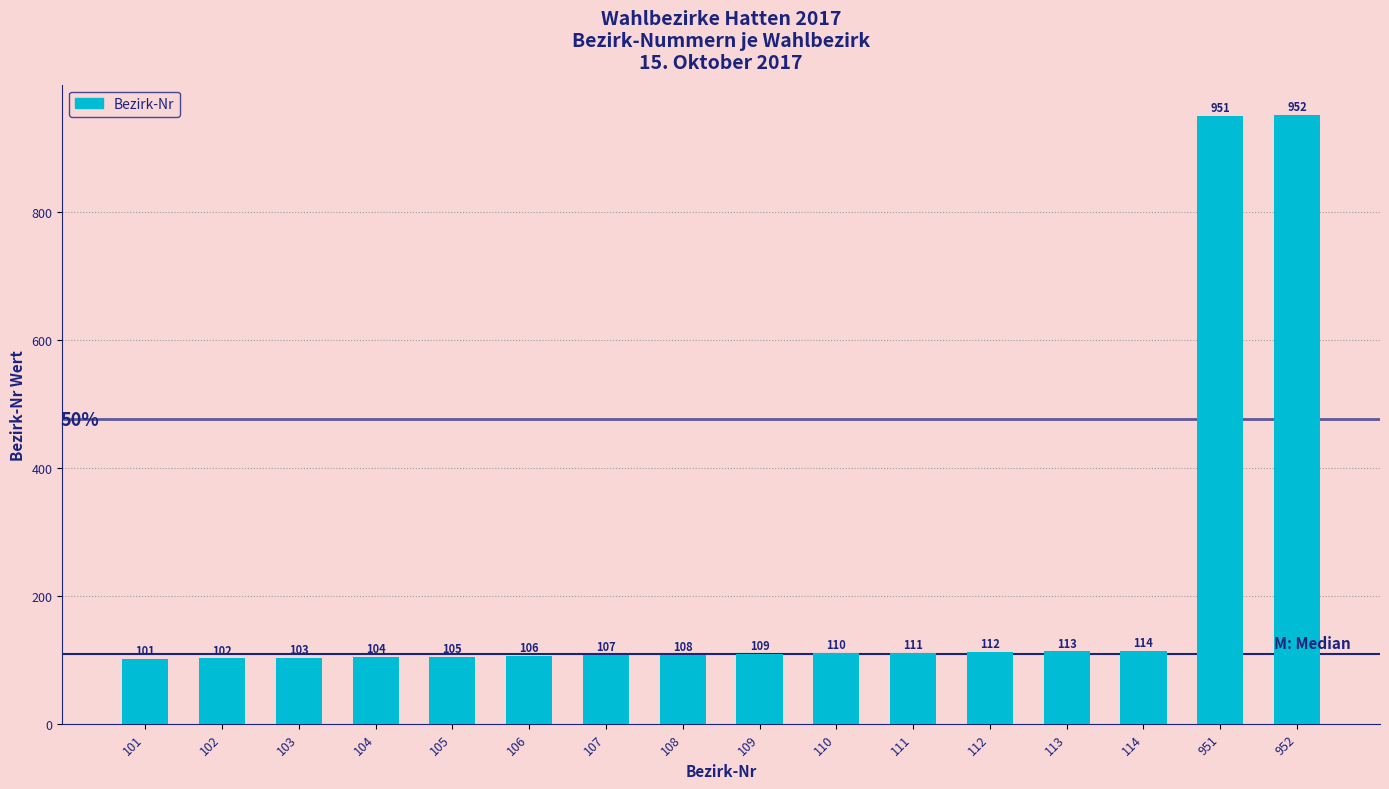

Is it true that the value at 104 is 173?

False